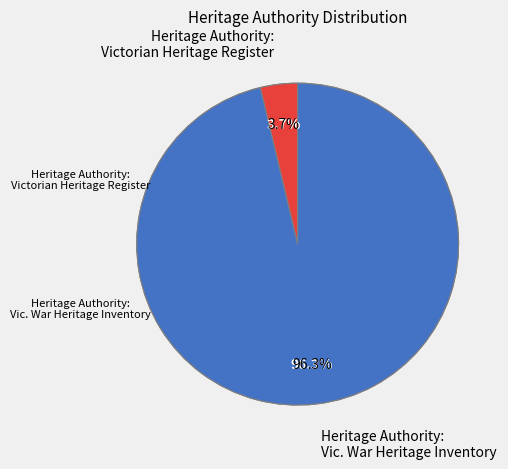

Between Former Royal Australian Field Artillery (Vic. War Heritage Inventory) and FORMER ROYAL AUSTRALIAN FIELD ARTILLERY (Victorian Heritage Register), which is larger?

Former Royal Australian Field Artillery (Vic. War Heritage Inventory)